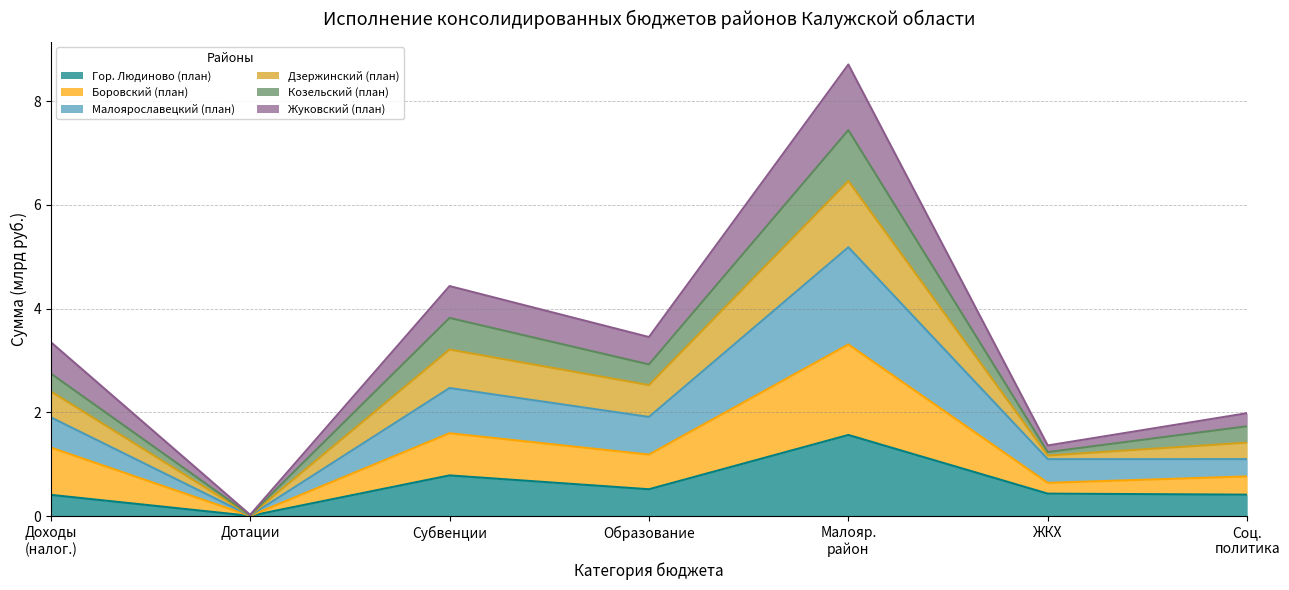

How many lines are shown in the chart?

6